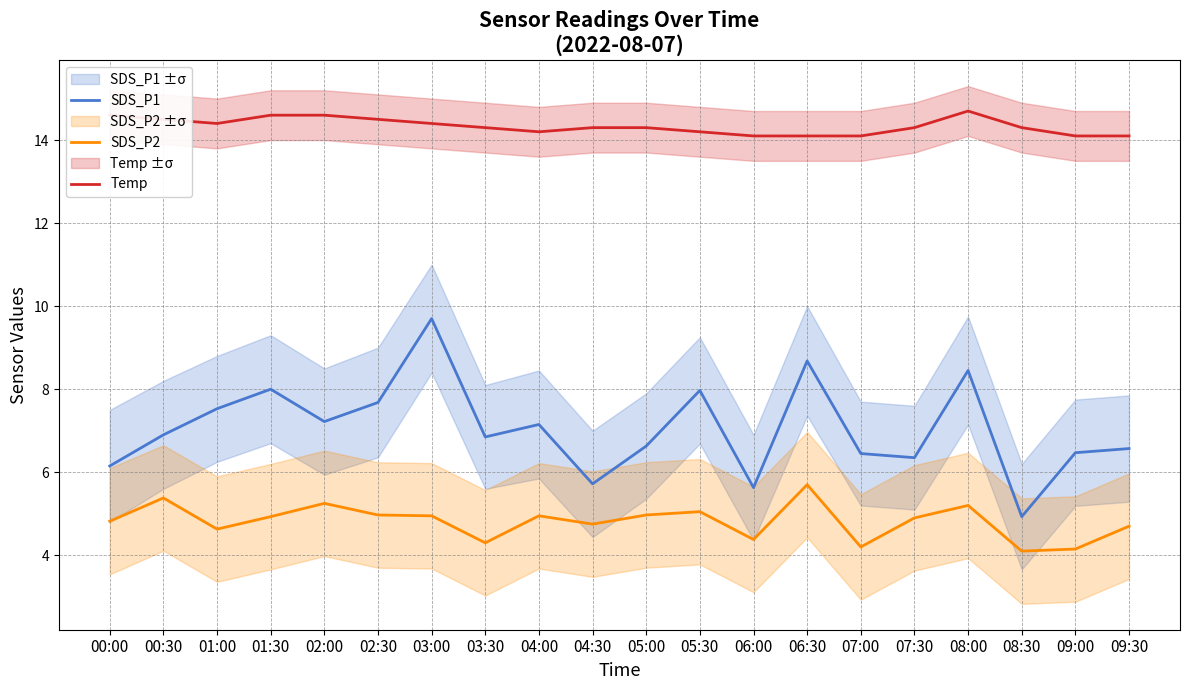

What is the minimum value shown in the chart?

4.1